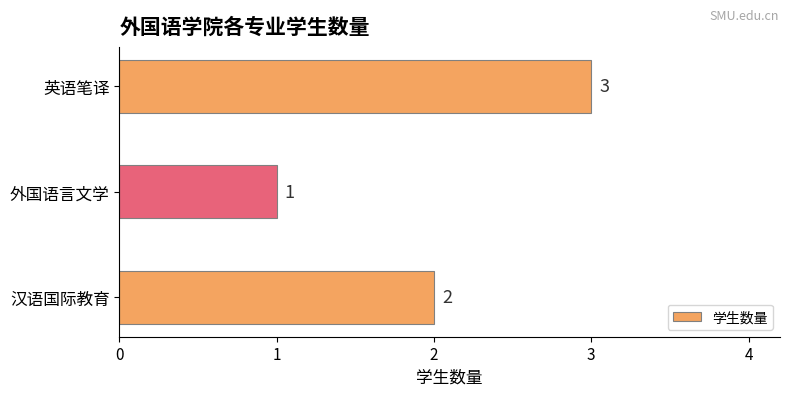

Which label corresponds to the smallest value in the chart?

外国语言文学